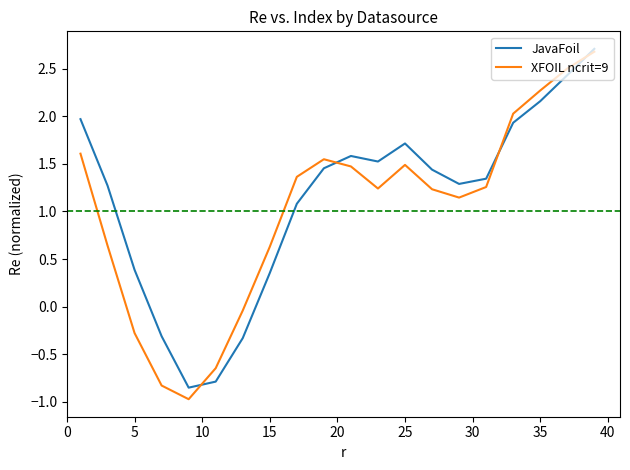

What is the maximum value for XFOIL ncrit=9?

2.7